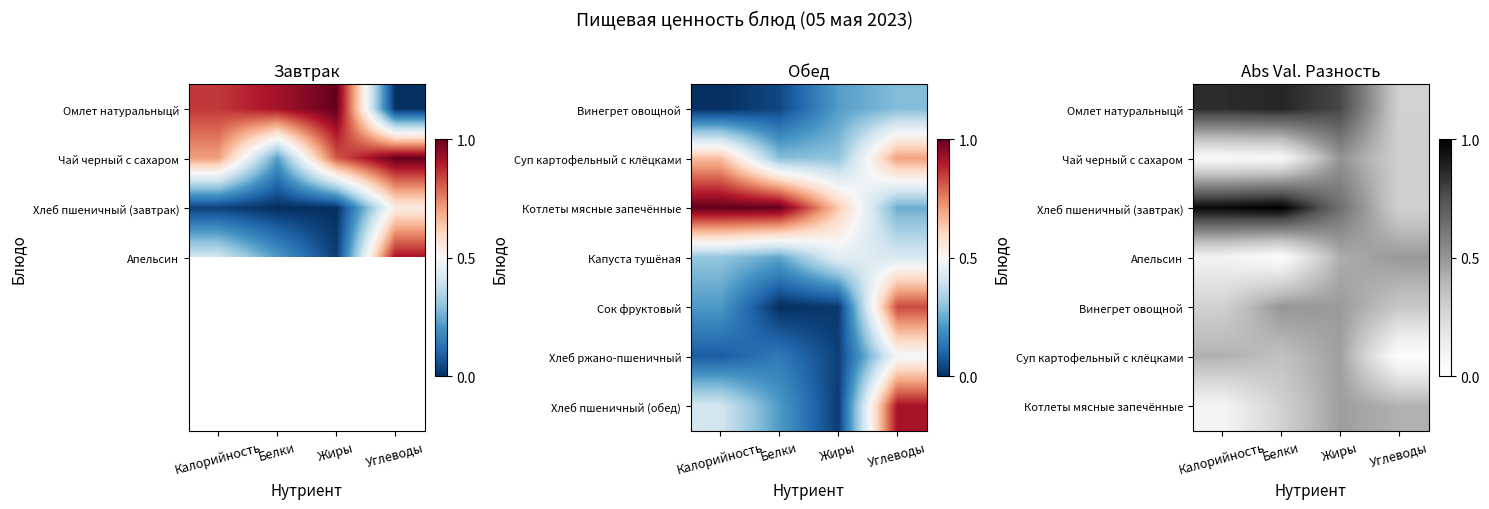

What is the maximum value for Омлет натуральныцй?

0.9